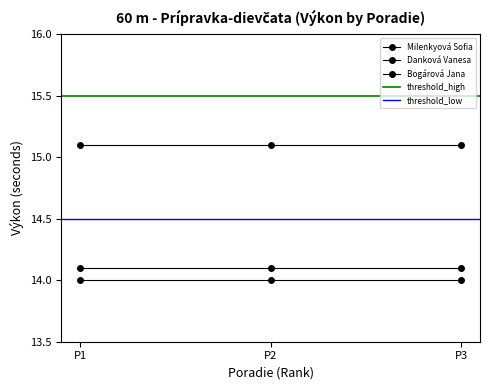

What are all the series names shown in the legend?

Milenkyová Sofia, Danková Vanesa, Bogárová Jana